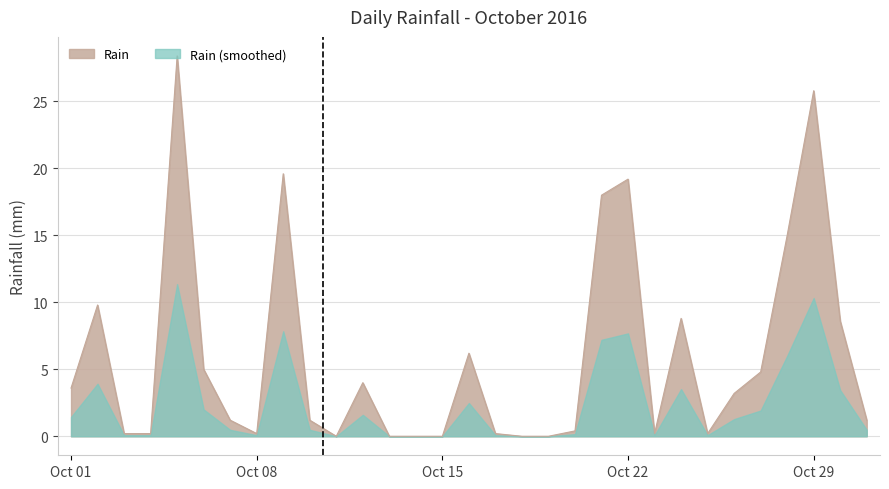

What value does the data have at 2016-10-09?

19.6